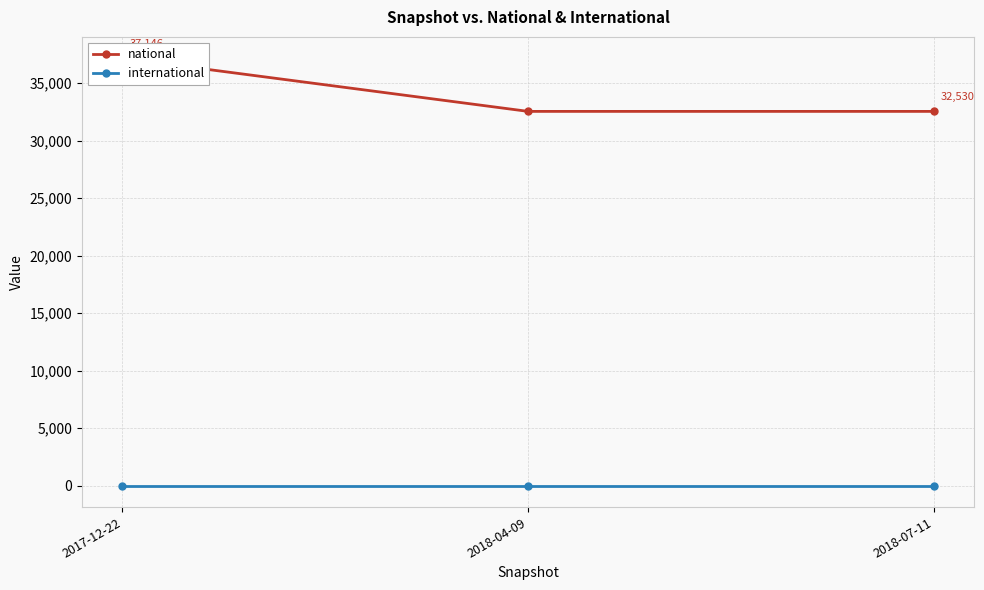

Rank the series at 2018-07-11 from highest to lowest value.

national, international